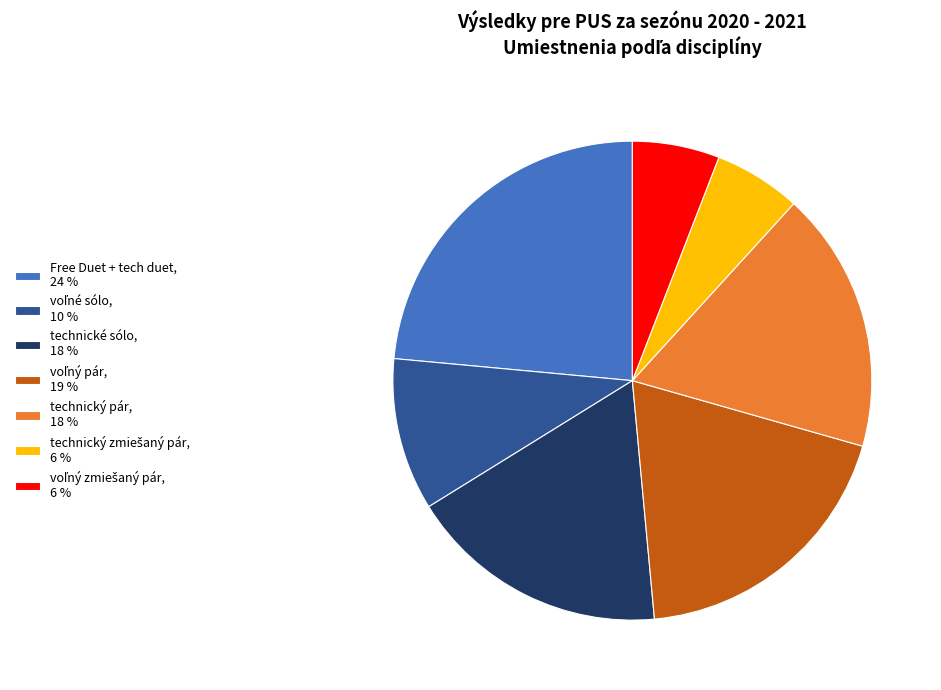

Is it true that Free Duet + tech duet is 38% of the pie?

False